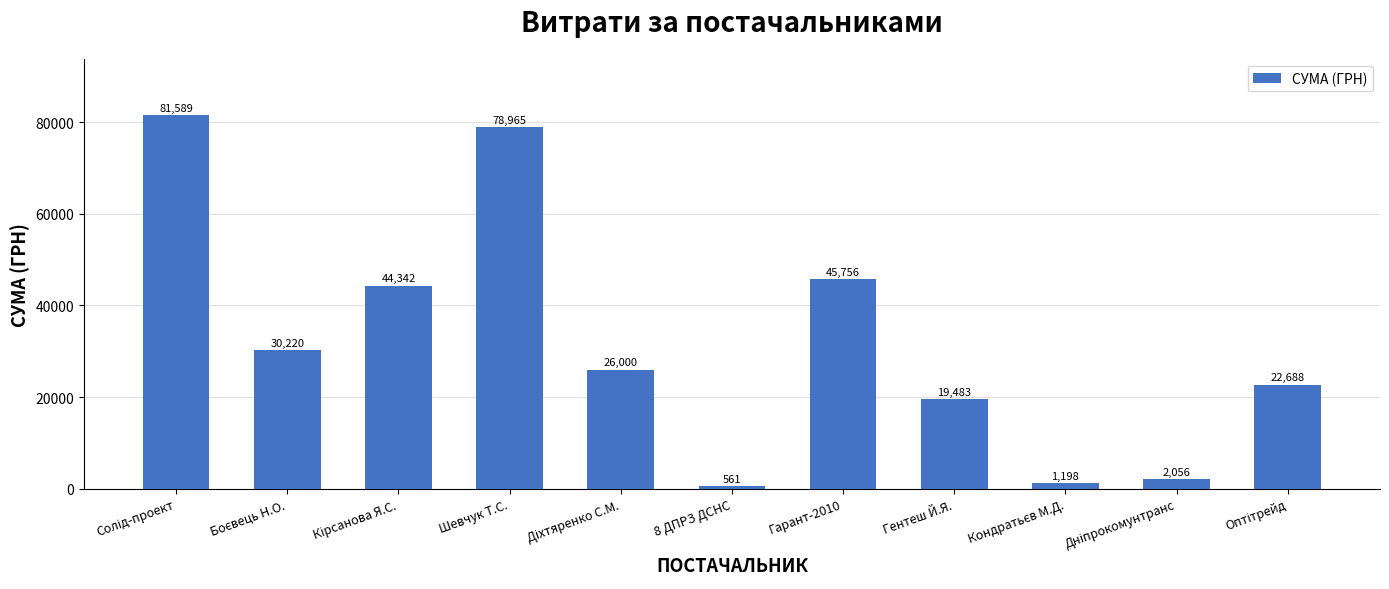

What position from the right is Гарант-2010?

5